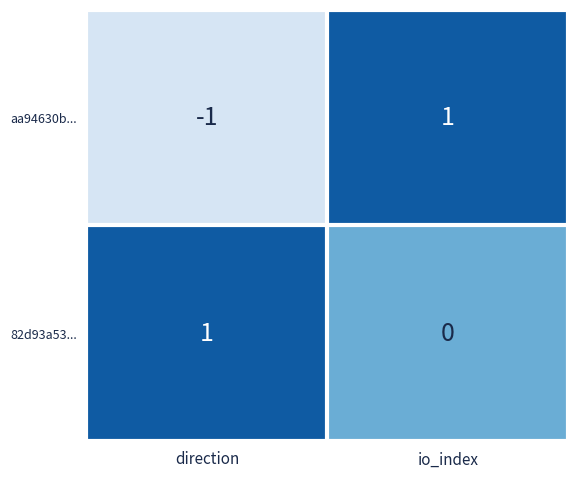

Rank the categories by aa94630b... value from lowest to highest.

direction, io_index